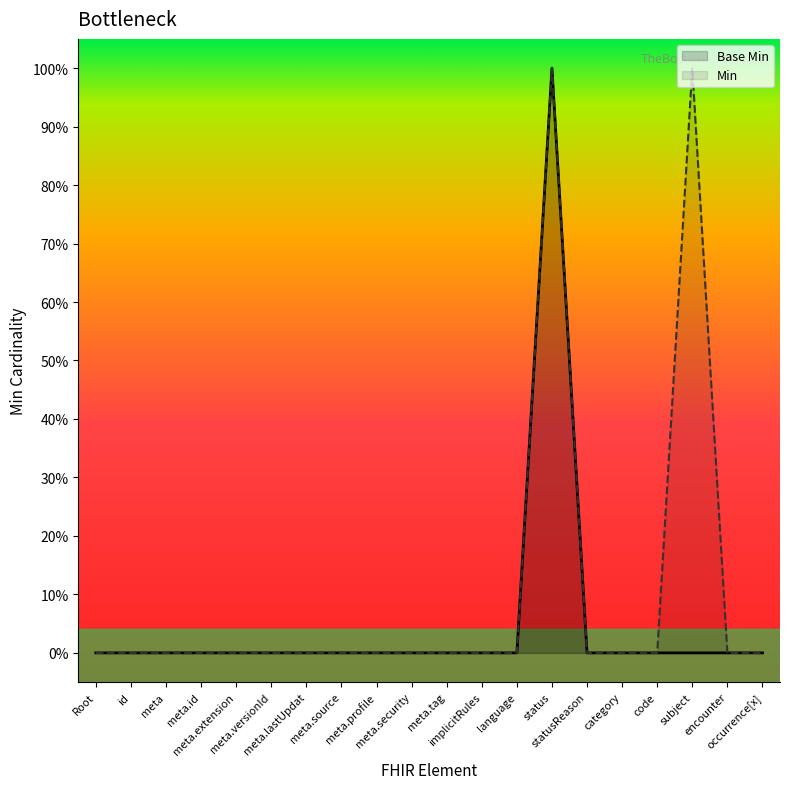

At meta.tag, list the series in order from smallest to largest.

Base Min, Min